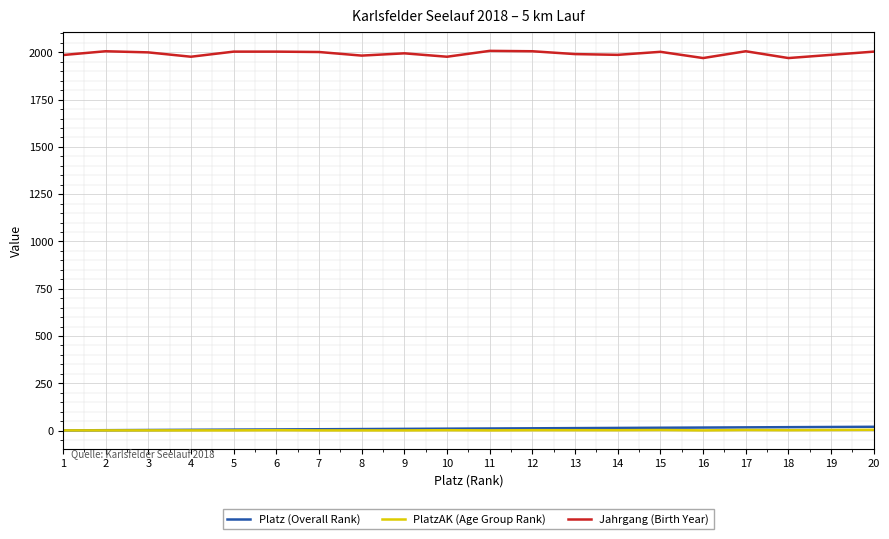

The value of Jahrgang (Birth Year) at 11 is 3121. True or false?

False